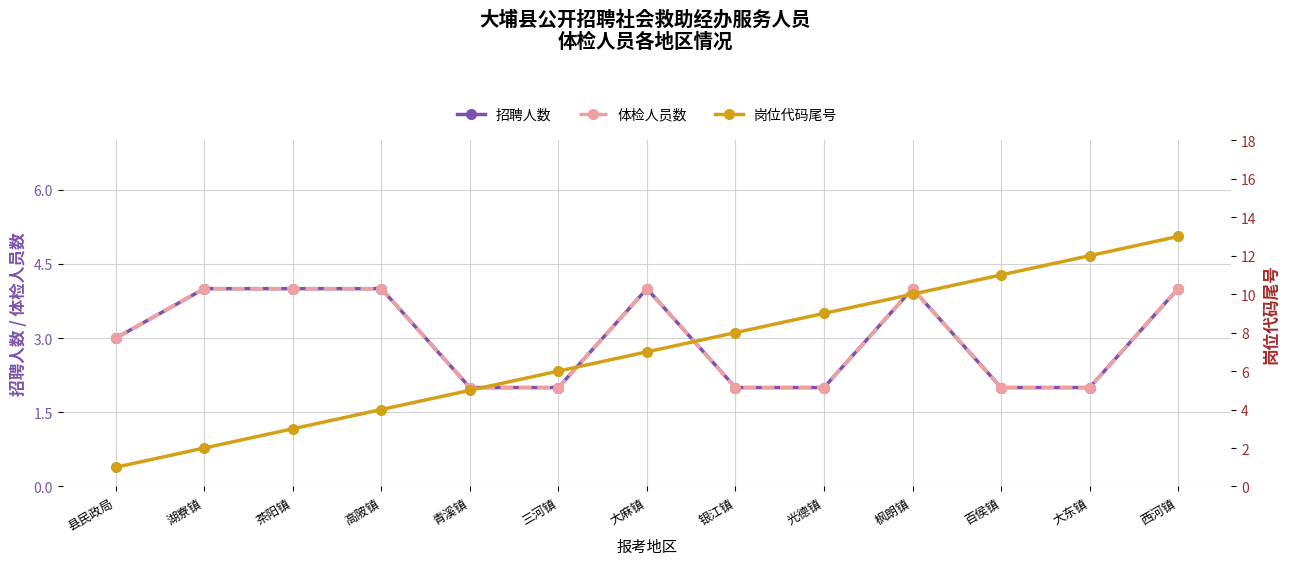

Which series has the widest spread of values?

岗位代码尾号